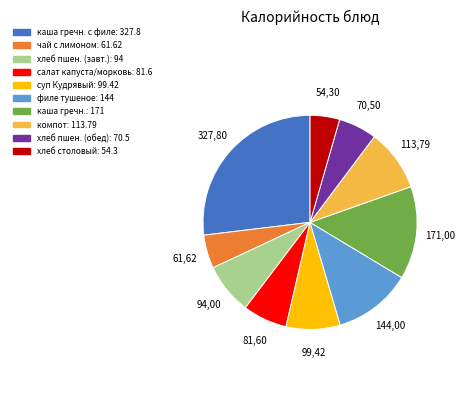

Is there any slice that represents more than half of the pie?

No